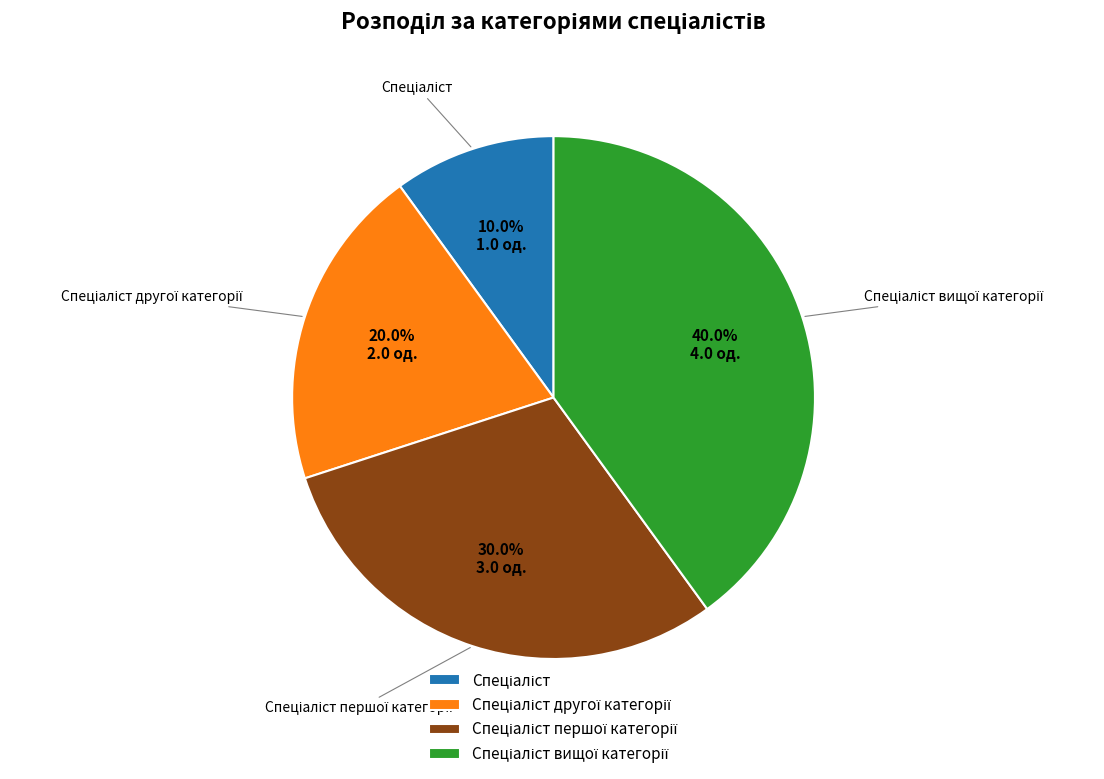

How many segments does this pie chart have?

4